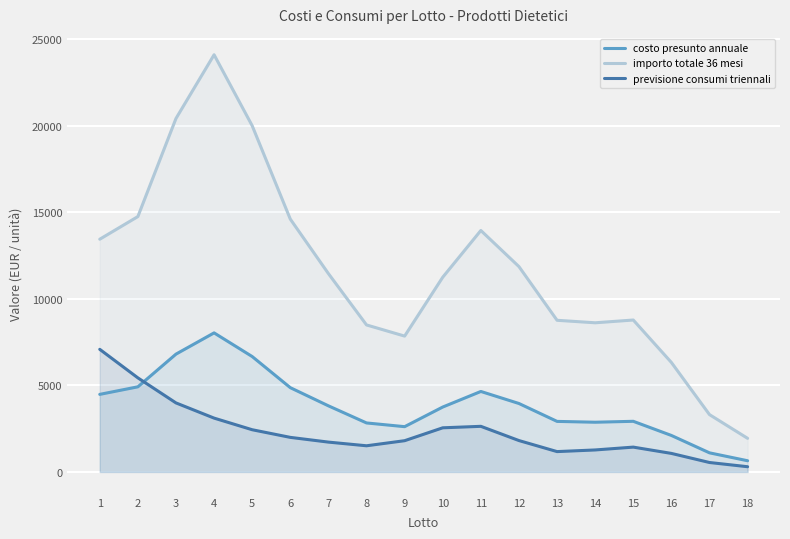

How many times do previsione consumi triennali and costo presunto annuale cross each other?

1